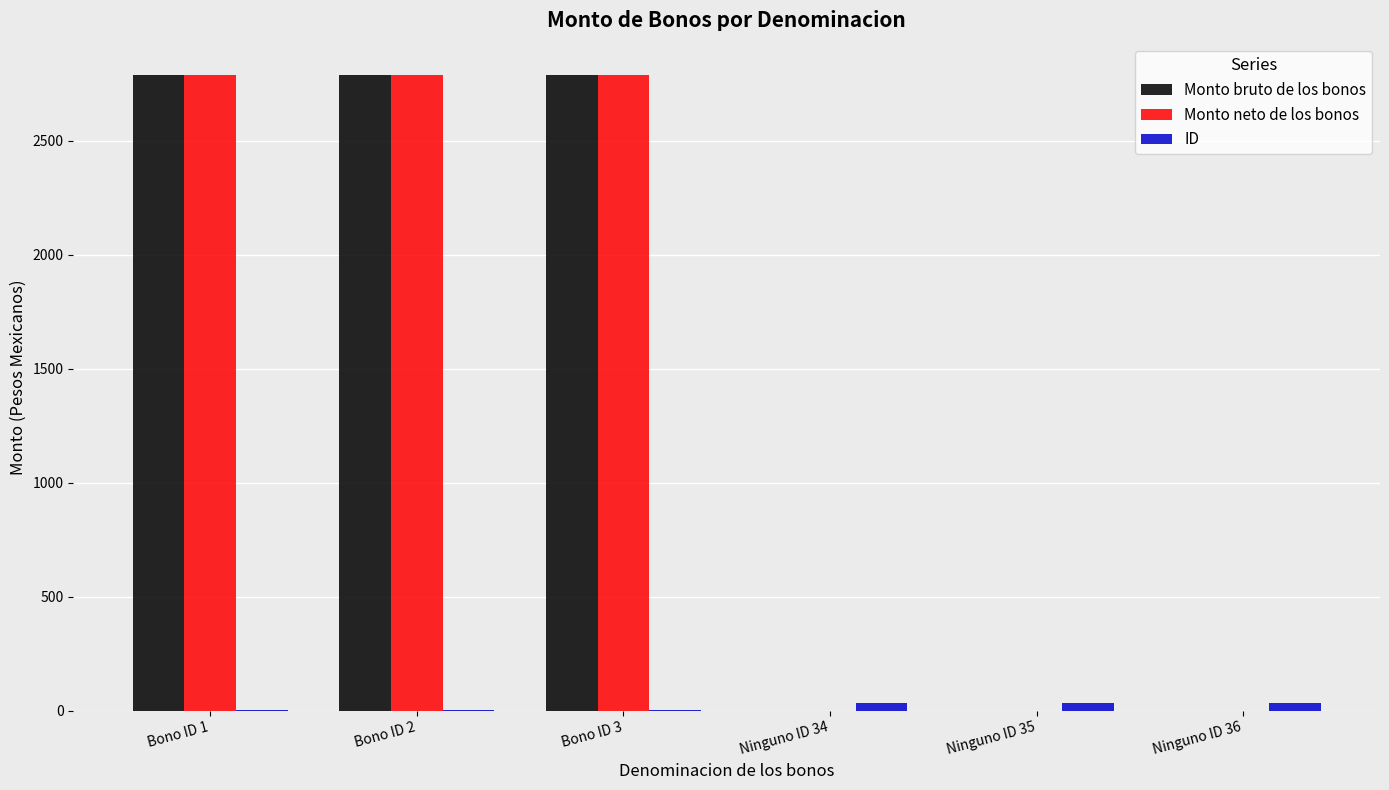

What is the sum of all ID values?

111.0